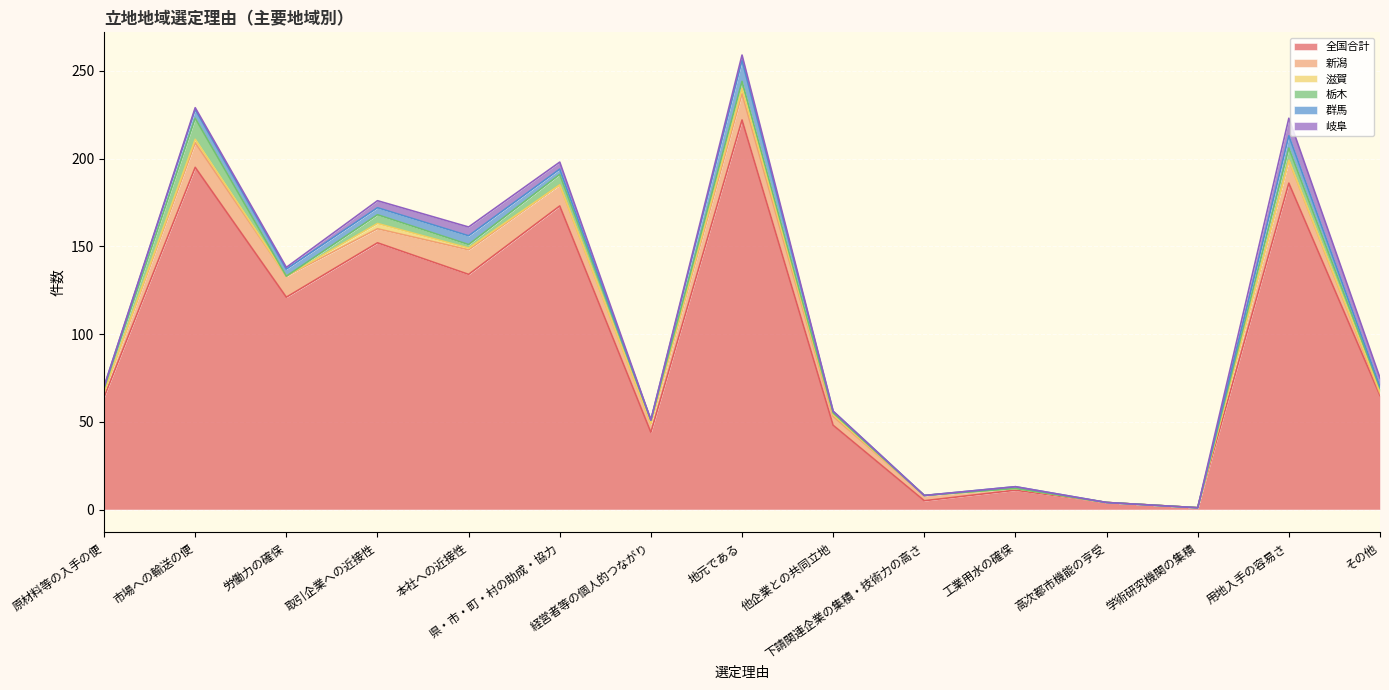

Rank the categories by 新潟 value from highest to lowest.

地元である, 市場への輸送の便, 本社への近接性, 用地入手の容易さ, 労働力の確保, 県・市・町・村の助成・協力, 取引企業への近接性, 経営者等の個人的つながり, 他企業との共同立地, 原材料等の入手の便, 下請関連企業の集積・技術力の高さ, 工業用水の確保, その他, 高次都市機能の亨受, 学術研究機関の集積